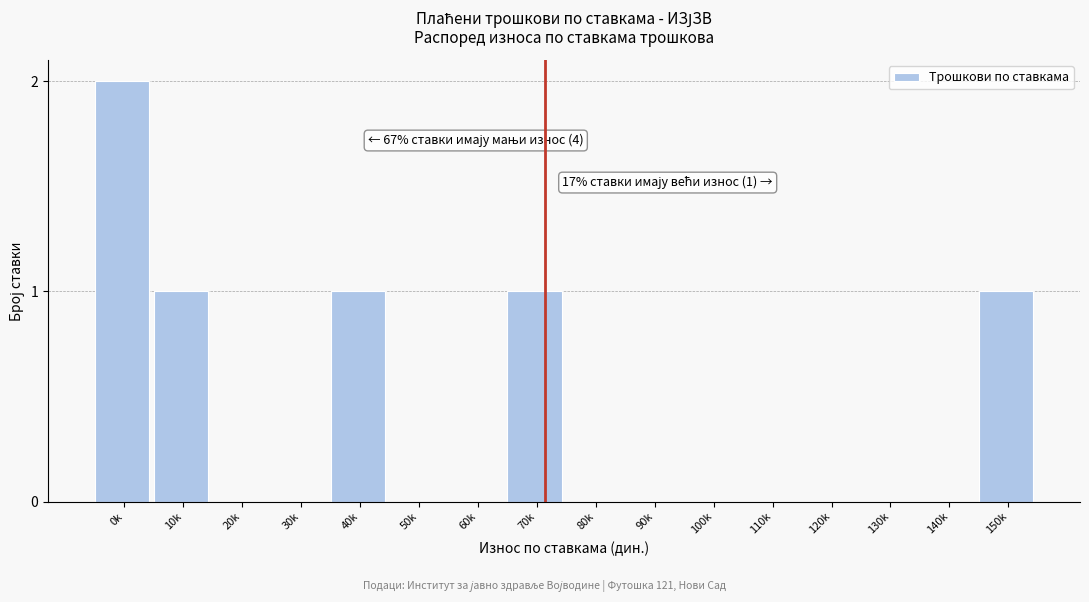

At which category does the chart reach its peak across all series?

0k